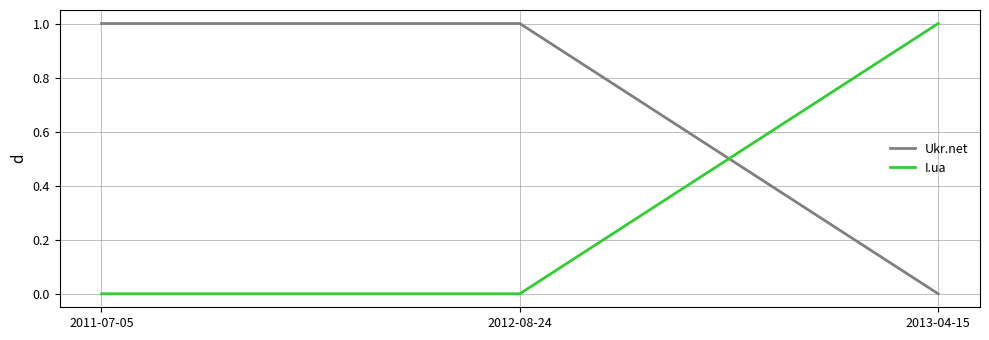

Which category has the highest value in the I.ua series?

2013-04-15